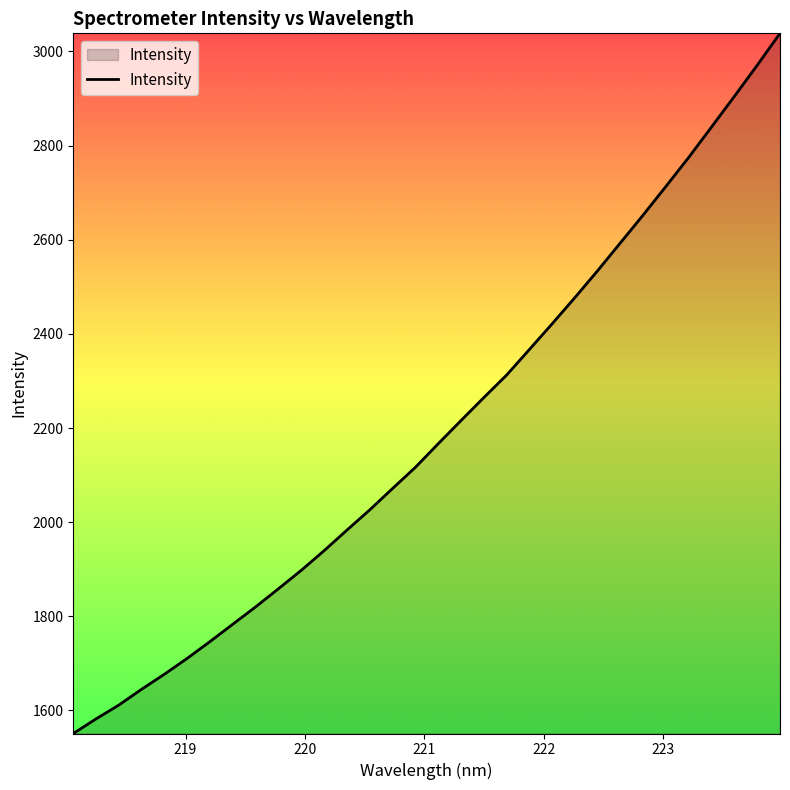

What is the smallest value displayed?

1551.1